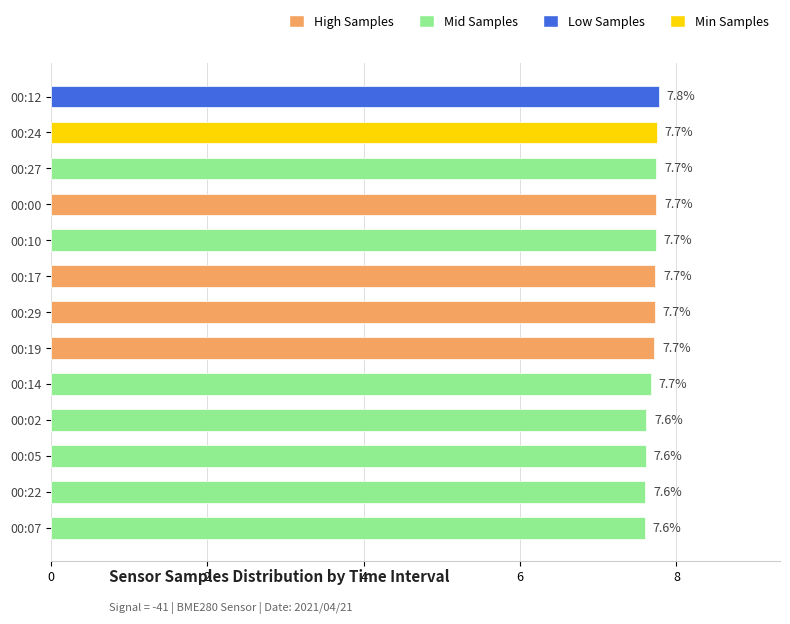

What value does the data have at 00:19?

7.7